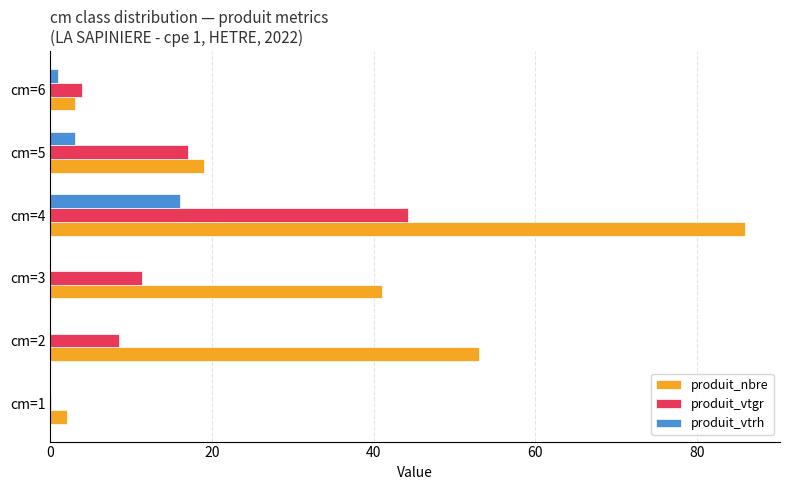

What is the sum of all produit_vtgr values?

85.0